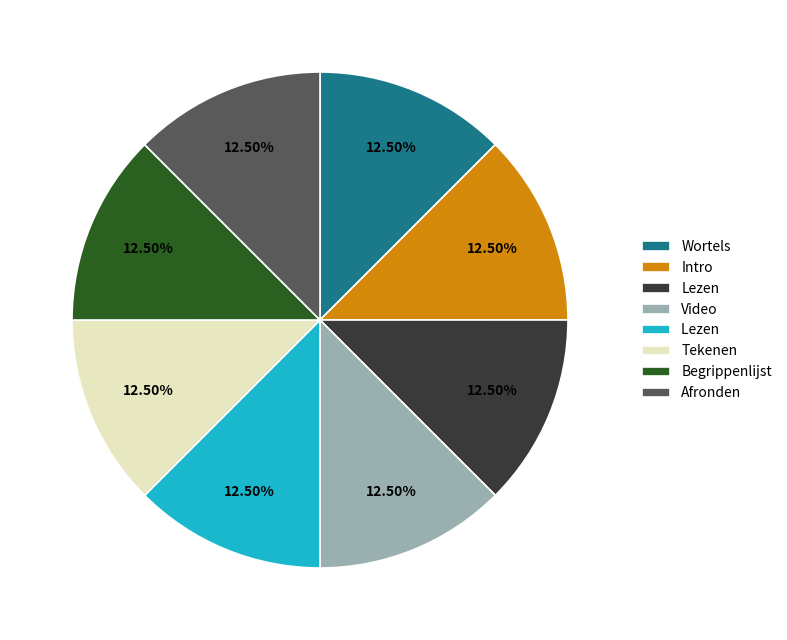

Count the number of slices in the pie.

8